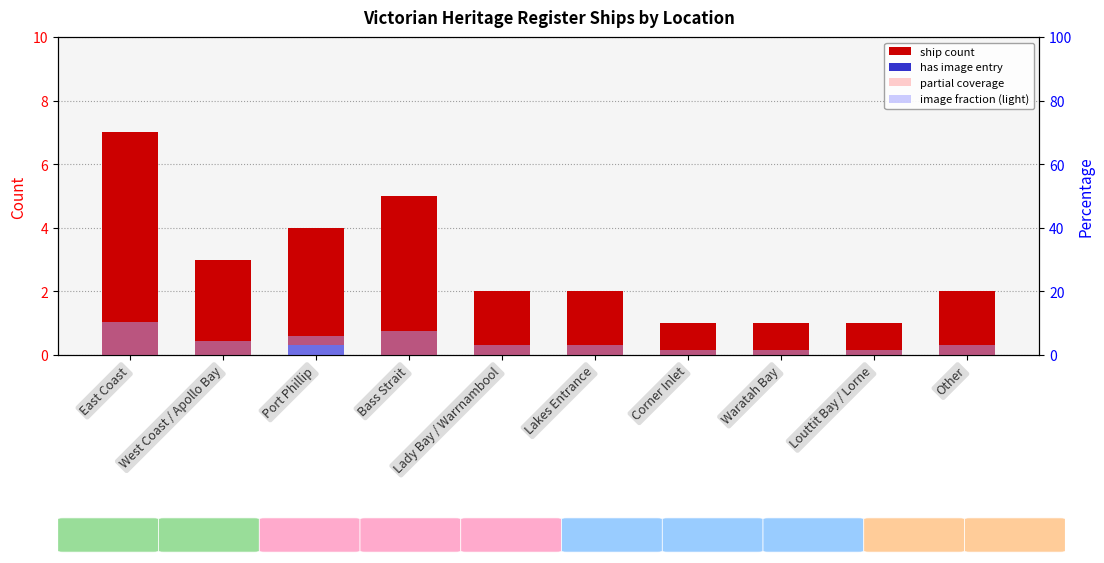

The partial coverage series shows 0.7 at Louttit Bay / Lorne. True or false?

False